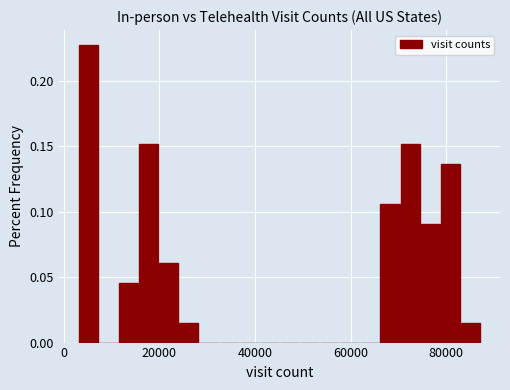

Around what value on the x-axis is the tallest bar? Give the approximate position of its centre, as read against the axis.

6000